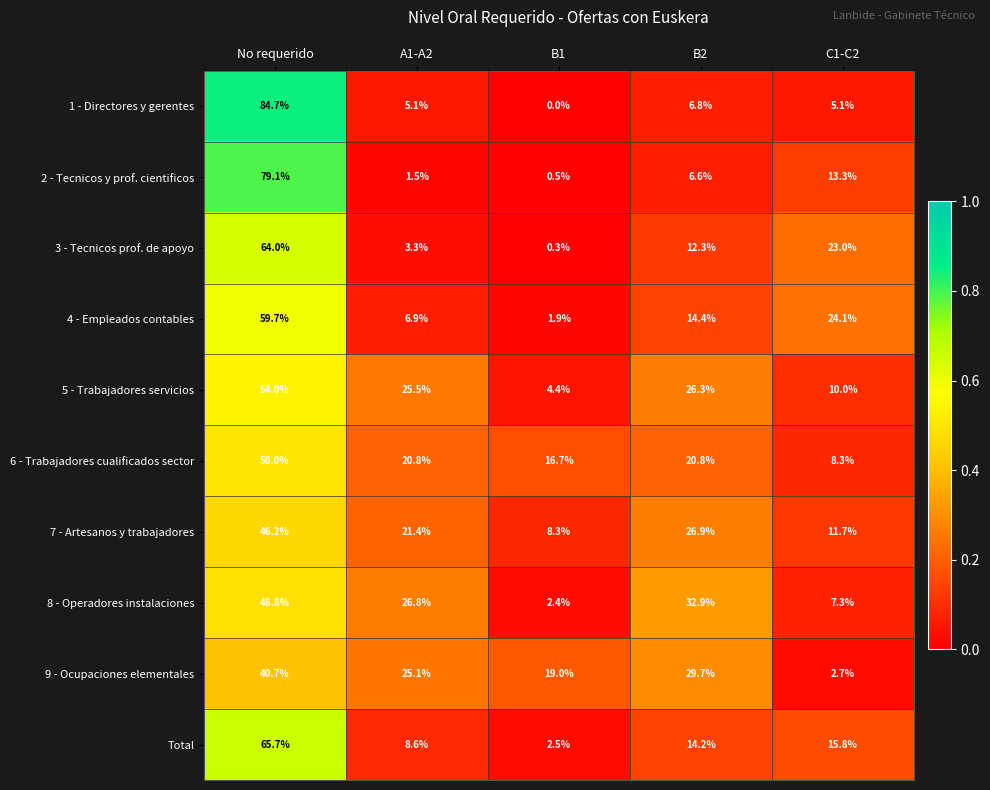

What is the maximum value shown in the chart?

84.7